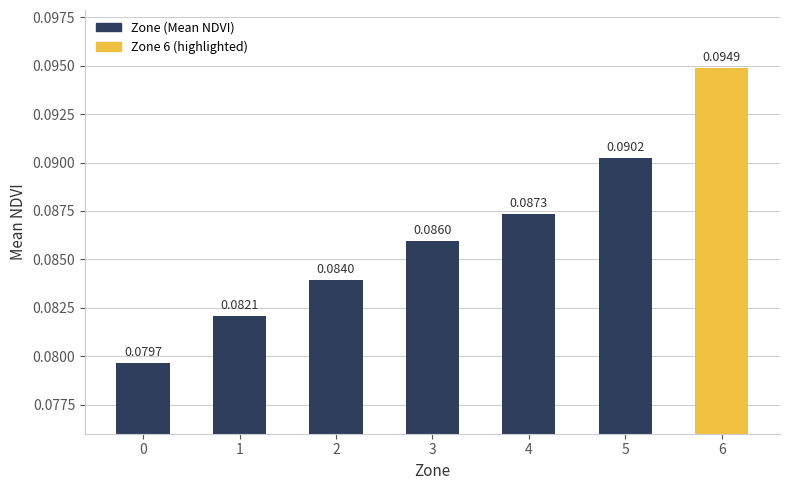

Rank the categories by value from lowest to highest.

0, 1, 2, 3, 4, 5, 6